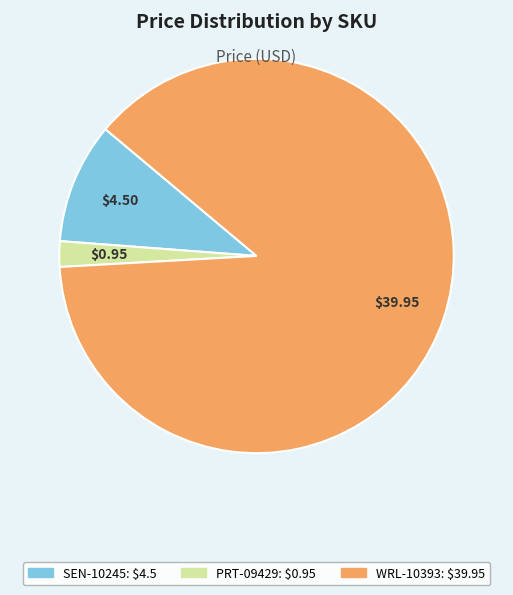

Which category accounts for the majority?

WRL-10393